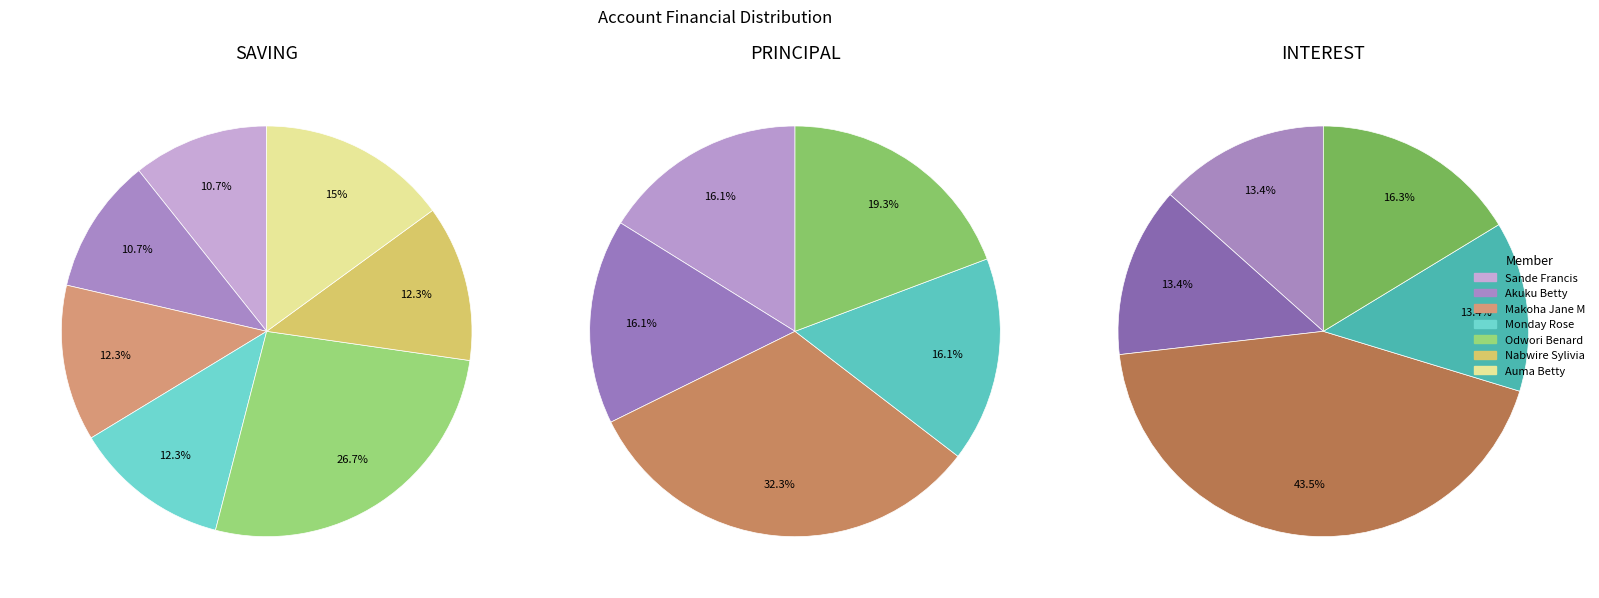

Is there a majority slice in this chart?

No